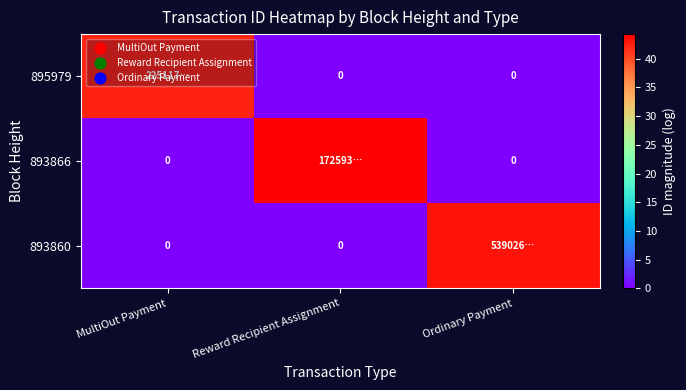

True or false: 895979 has a value of 0.0 at Reward Recipient Assignment.

True